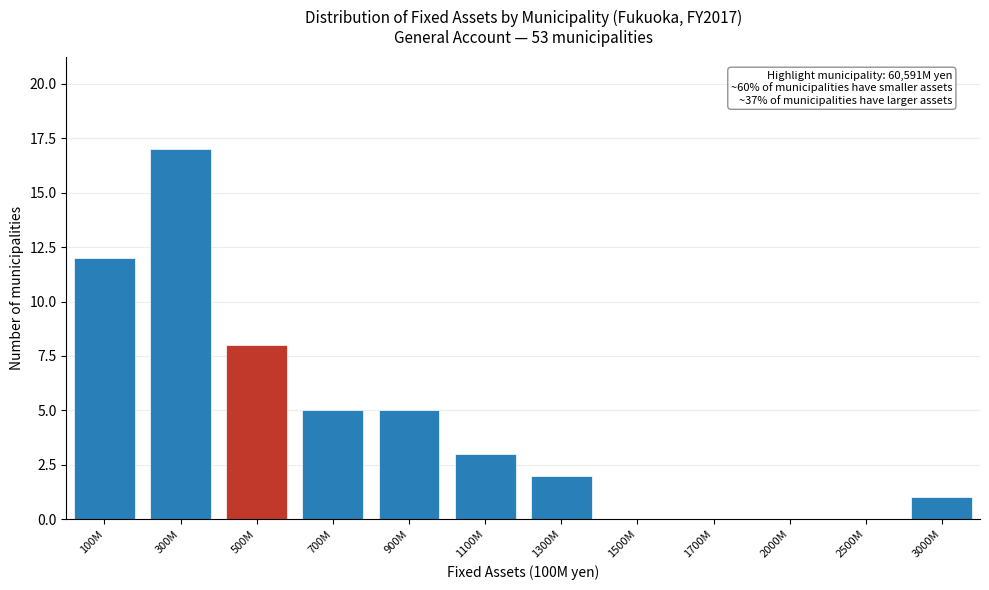

Reading left to right, transcribe all the data shown in this chart.

100M=12	300M=17	500M=8	700M=5	900M=5	1100M=3	1300M=2	1500M=0	1700M=0	2000M=0	2500M=0	3000M=1